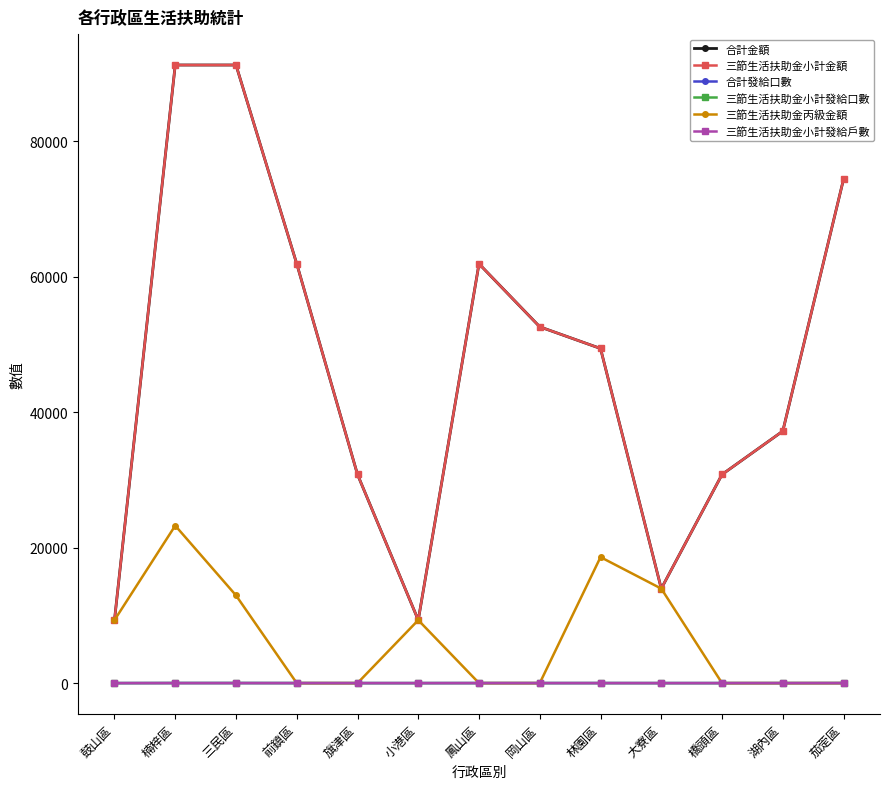

The 合計金額 series shows 91250 at 三民區. True or false?

True